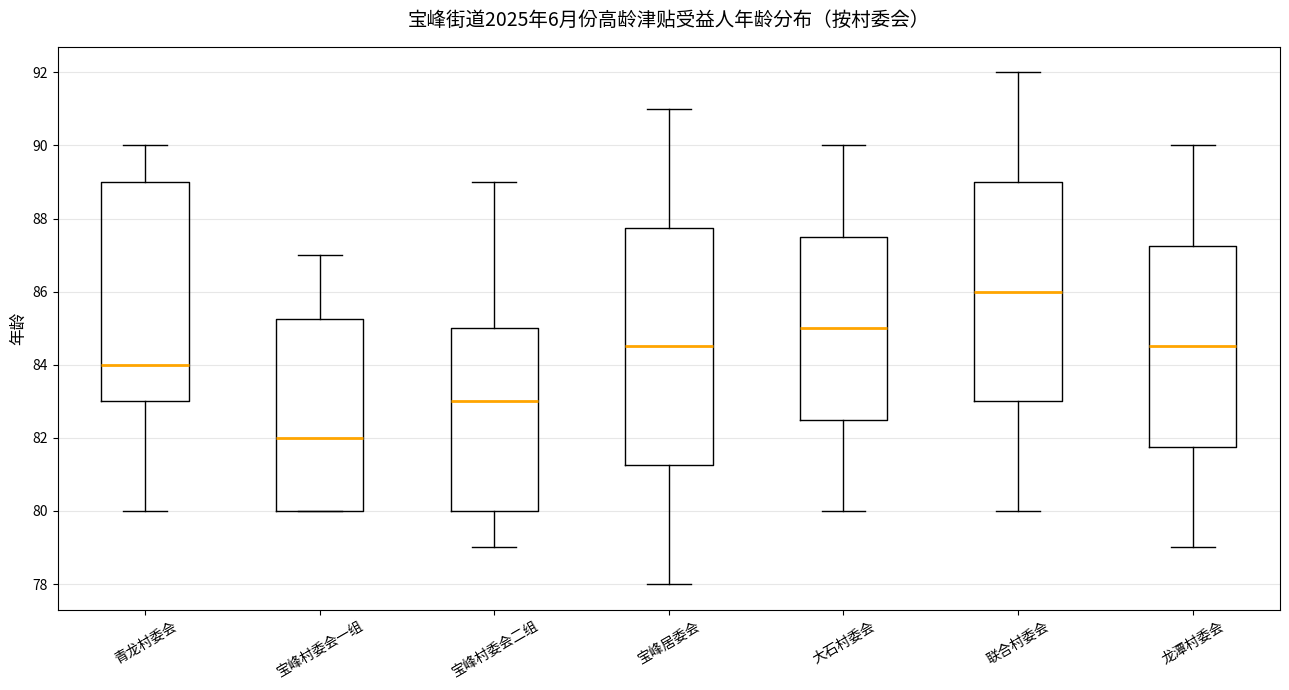

Which box has the highest median line?

联合村委会